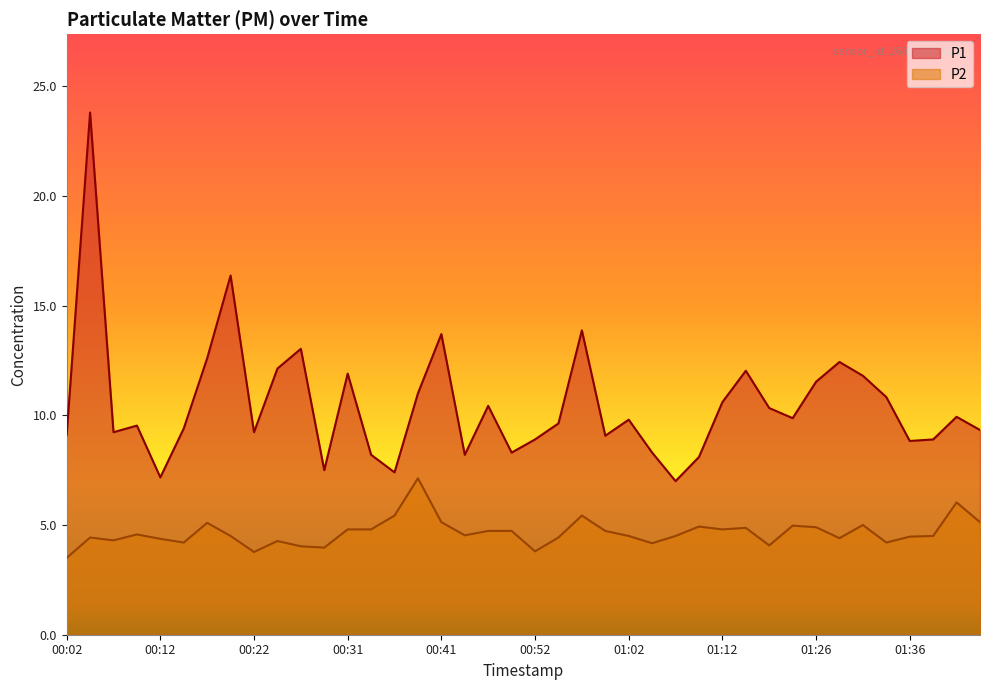

Reading right to left, what are all the values shown in this chart?

P1: 9.3	9.9	8.9	8.8	10.8	11.8	12.4	11.5	9.9	10.3	12.0	10.6	8.1	7.0	8.3	9.8	9.1	13.9	9.6	8.9	8.3	10.4	8.2	13.7	11.0	7.4	8.2	11.9	7.5	13.0	12.1	9.2	16.4	12.6	9.4	7.2	9.5	9.2	23.8	9.1
P2: 5.1	6.0	4.5	4.5	4.2	5.0	4.4	4.9	5.0	4.1	4.9	4.8	4.9	4.5	4.2	4.5	4.7	5.4	4.4	3.8	4.7	4.7	4.5	5.1	7.1	5.4	4.8	4.8	4.0	4.0	4.3	3.8	4.5	5.1	4.2	4.4	4.6	4.3	4.4	3.5